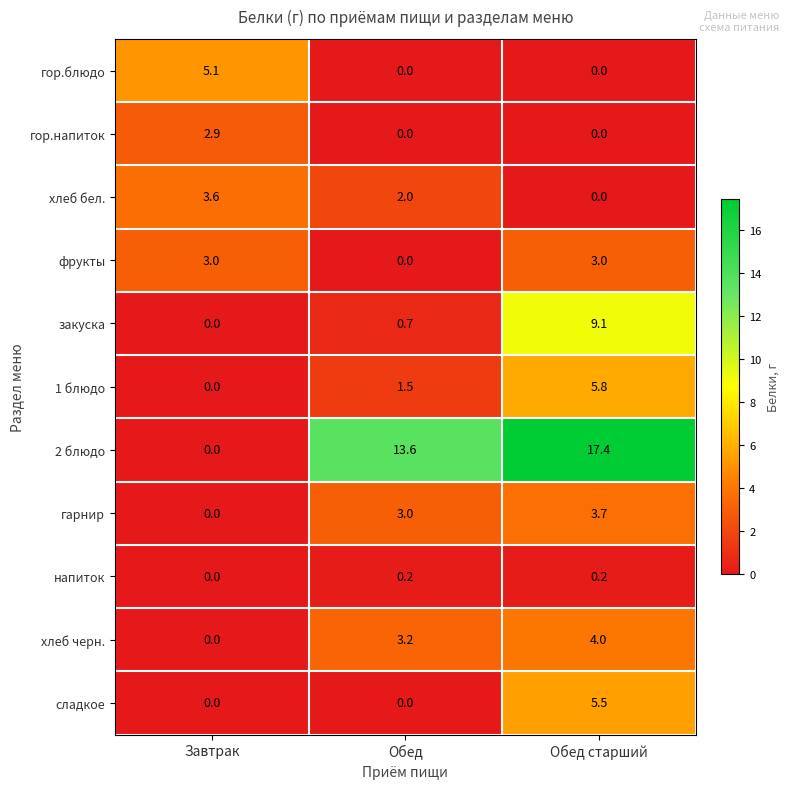

The value of 1 блюдо at Обед старший is 9.2. True or false?

False